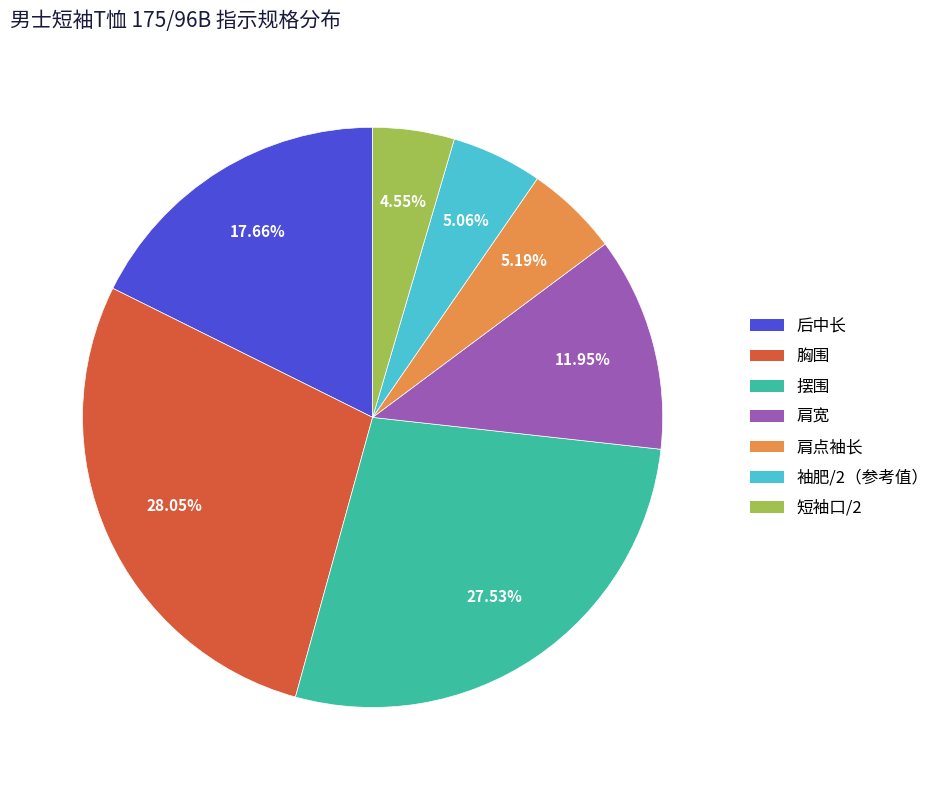

Is there a majority slice in this chart?

No